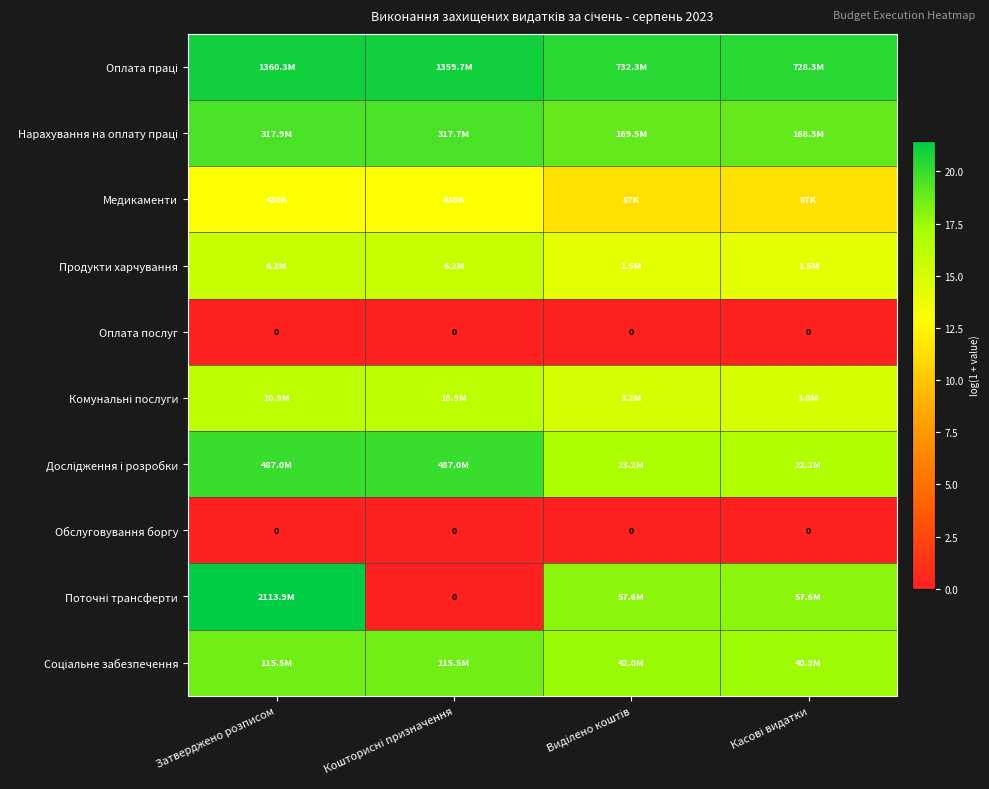

At which label does Нарахування на оплату праці reach its peak?

Затверджено розписом